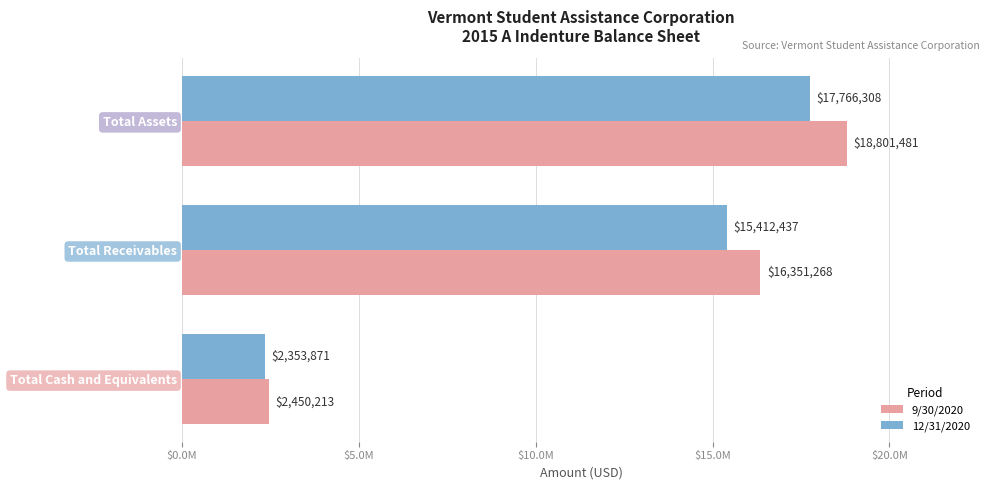

Which series has the widest spread of values?

9/30/2020